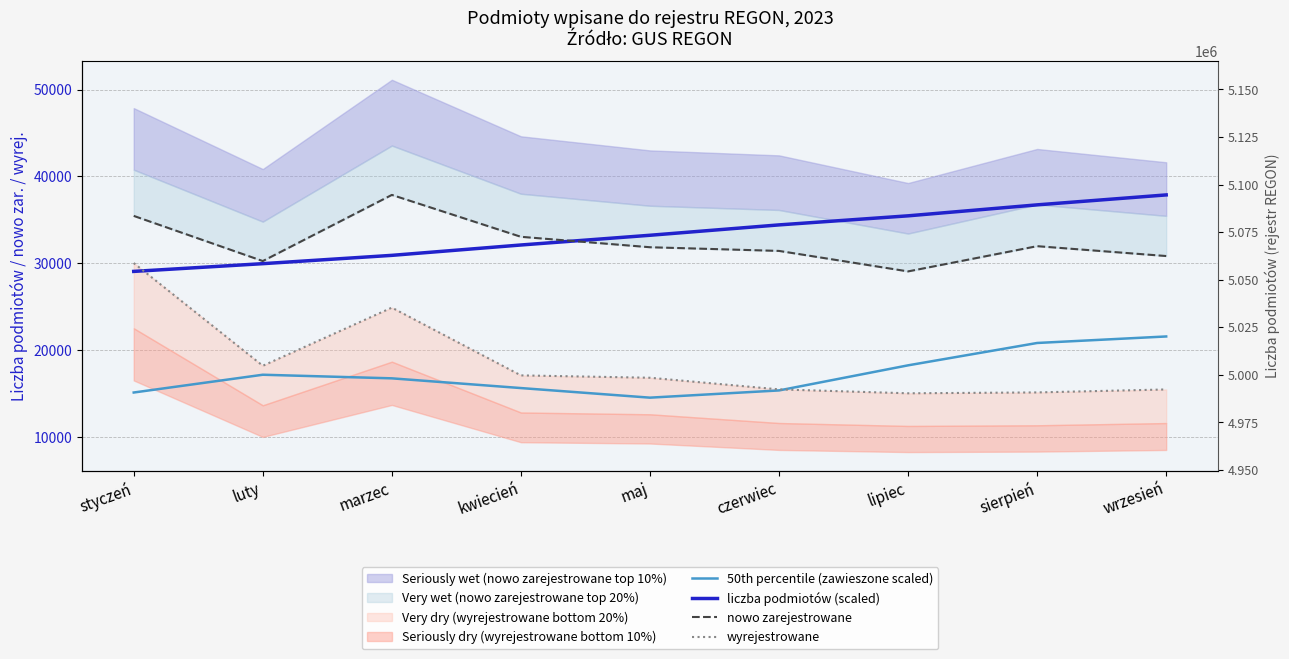

After their last crossing, which series has the higher values: wyrejestrowane or 50th percentile (zawieszone scaled)?

50th percentile (zawieszone scaled)